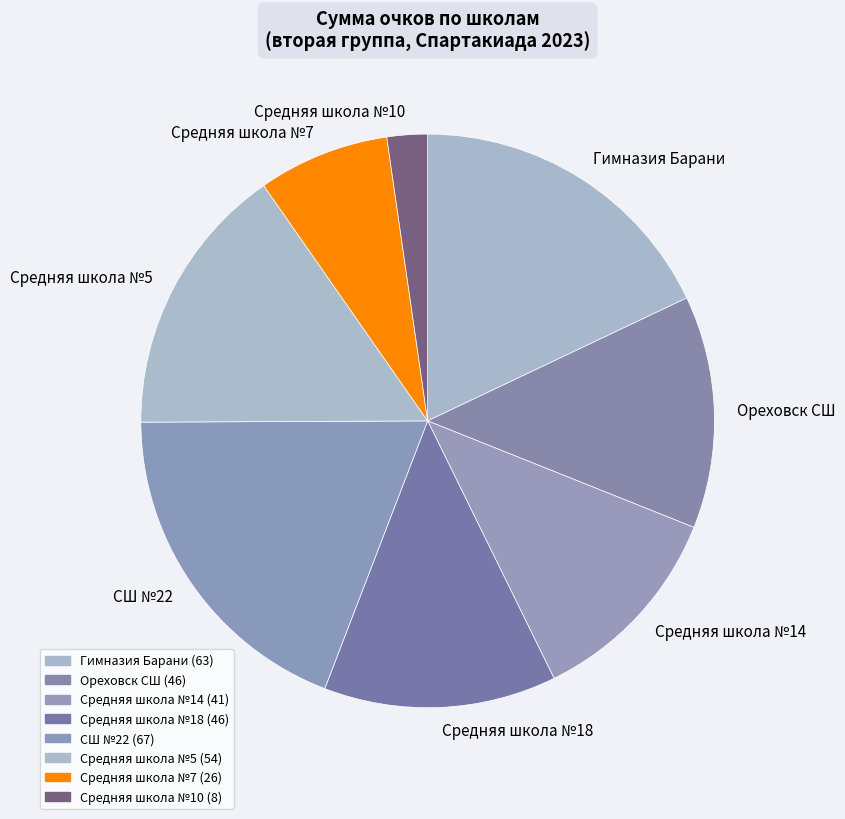

How many slices are in this pie chart?

8